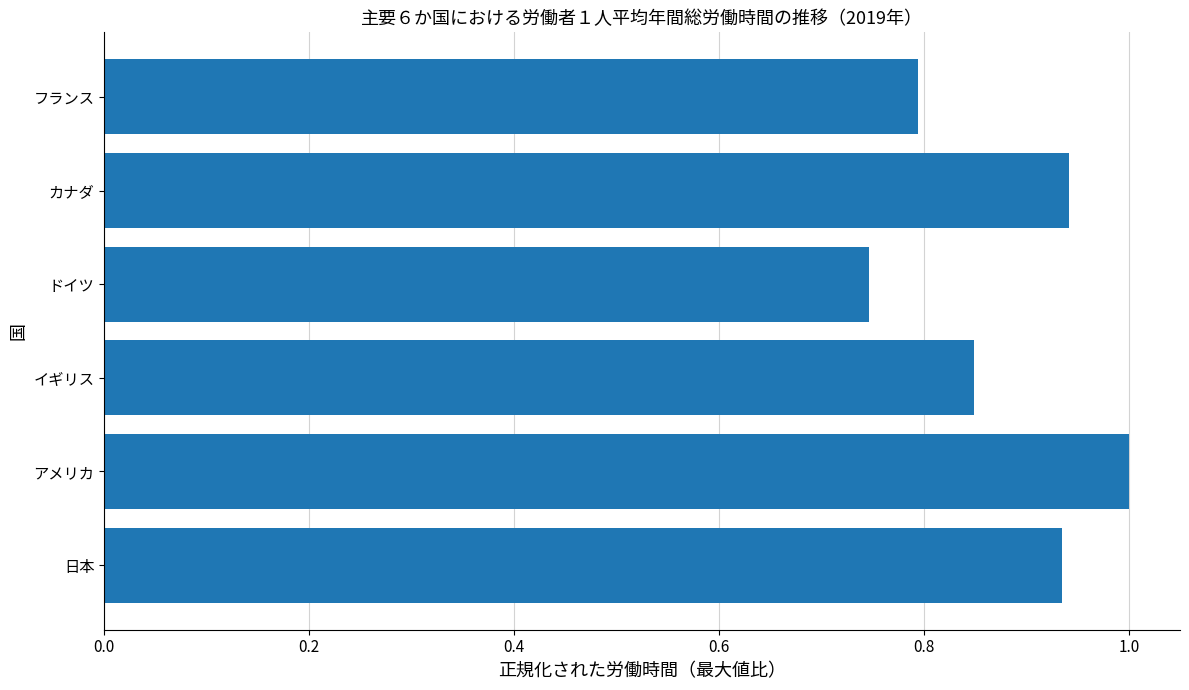

What is the sum of the values at アメリカ and カナダ?

1.9